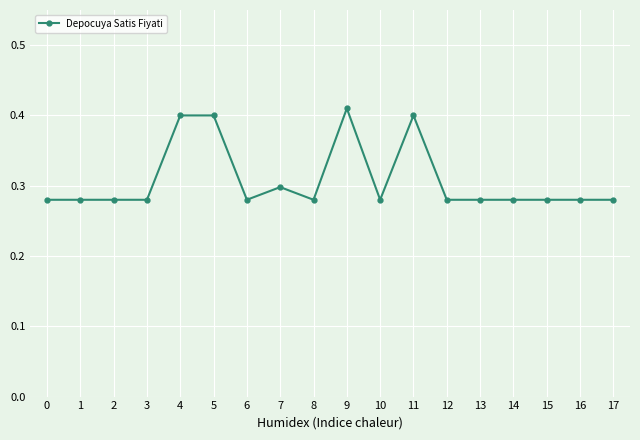

How many values are between 0 and 1?

18